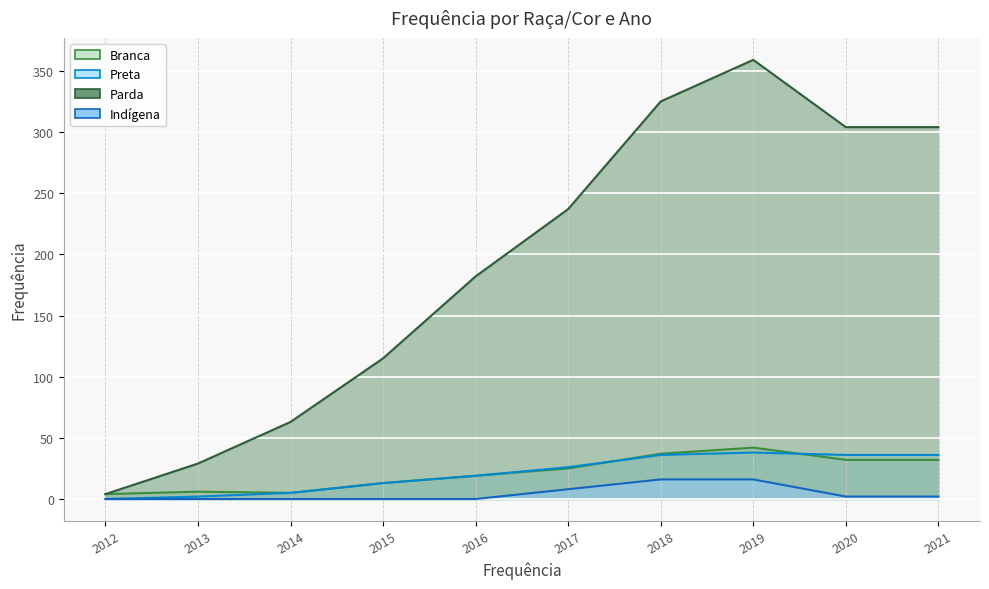

Which has a higher value, 2015 or 2019?

2019